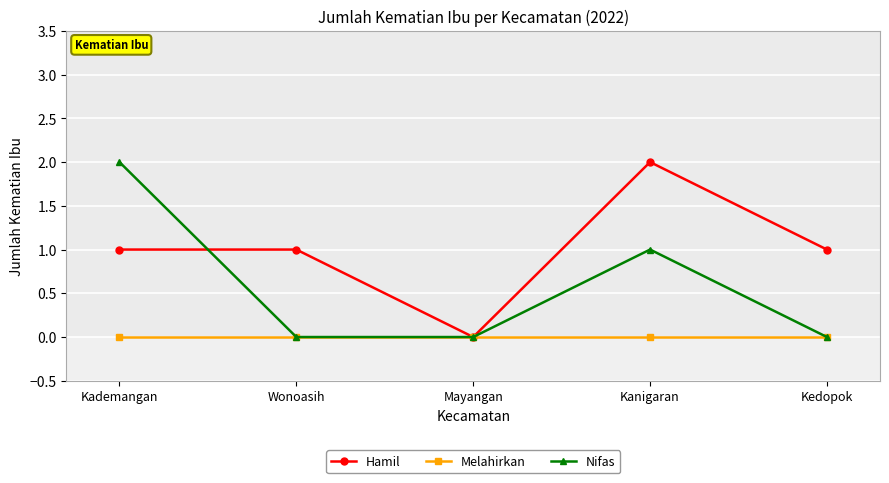

What are all the series names shown in the legend?

Hamil, Melahirkan, Nifas